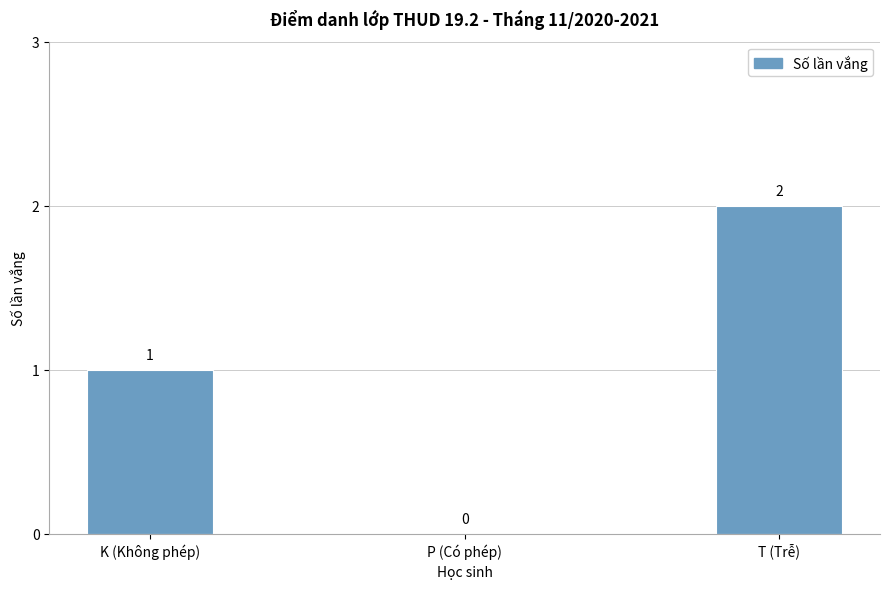

Count the values in the range 0 to 2.

3